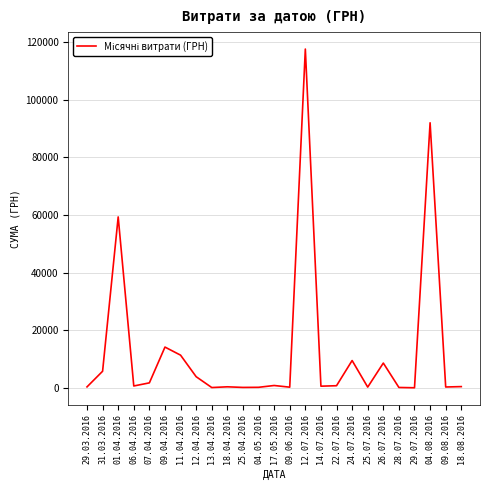

What is the maximum value shown in the chart?

117568.8